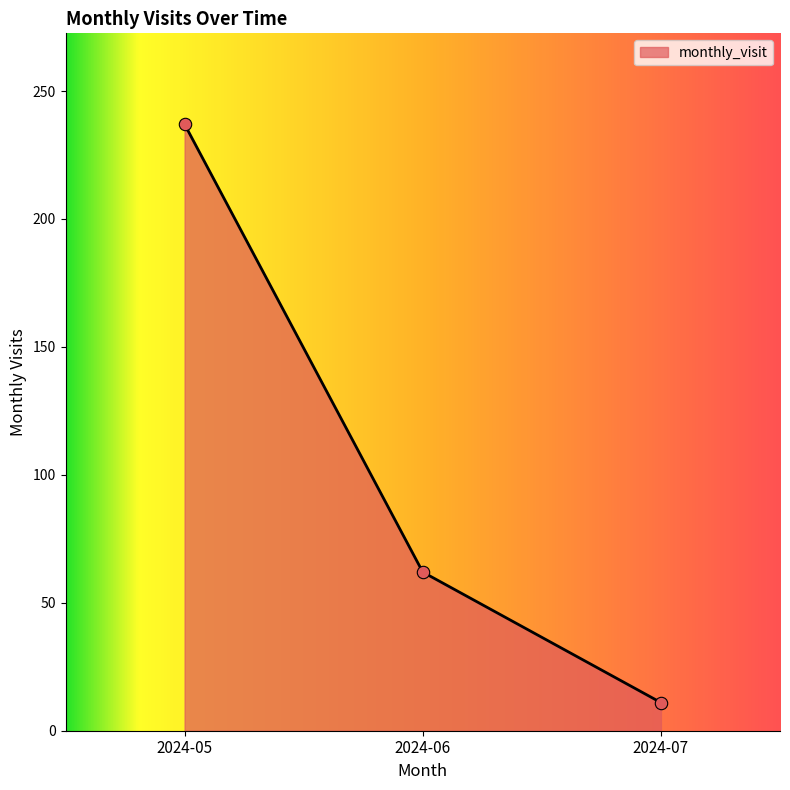

Between 2024-07 and 2024-06, which is larger?

2024-06